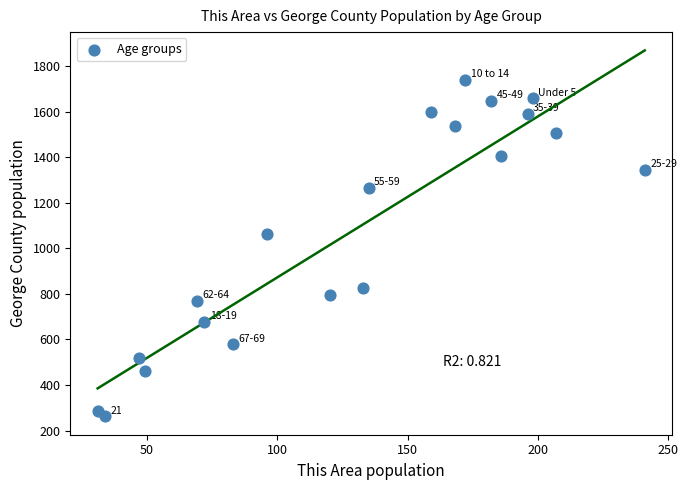

What Y value in the scatter plot is closest to 1000?

1064